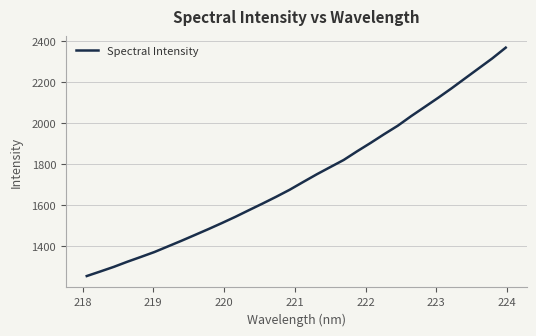

What is the smallest value displayed?

1256.1